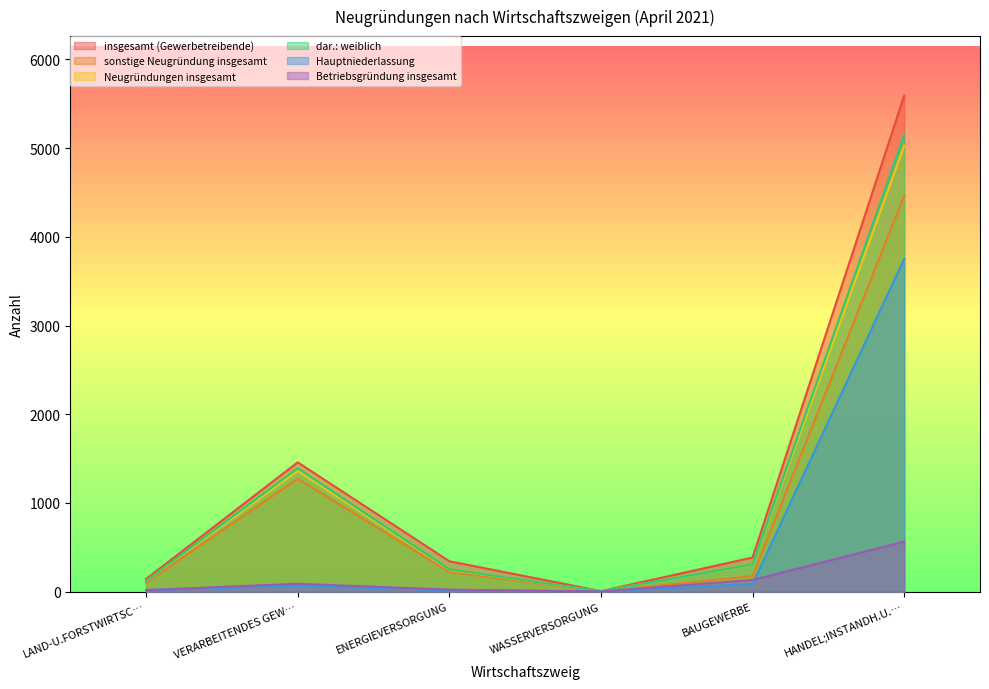

What is the sum of the Neugründungen insgesamt values at HANDEL;INSTANDH.U.… and VERARBEITENDES GEW…?

6389